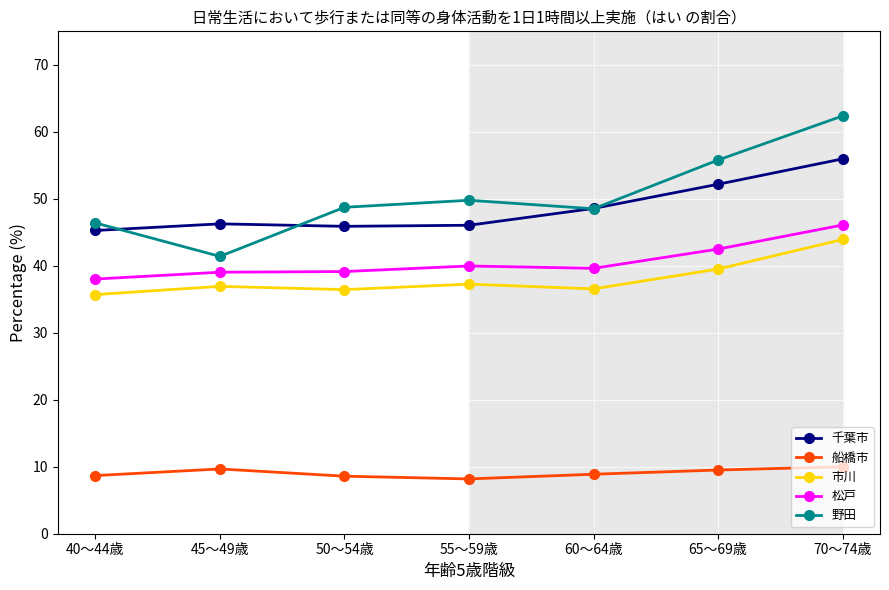

What is the highest value of the 千葉市 series?

56.0